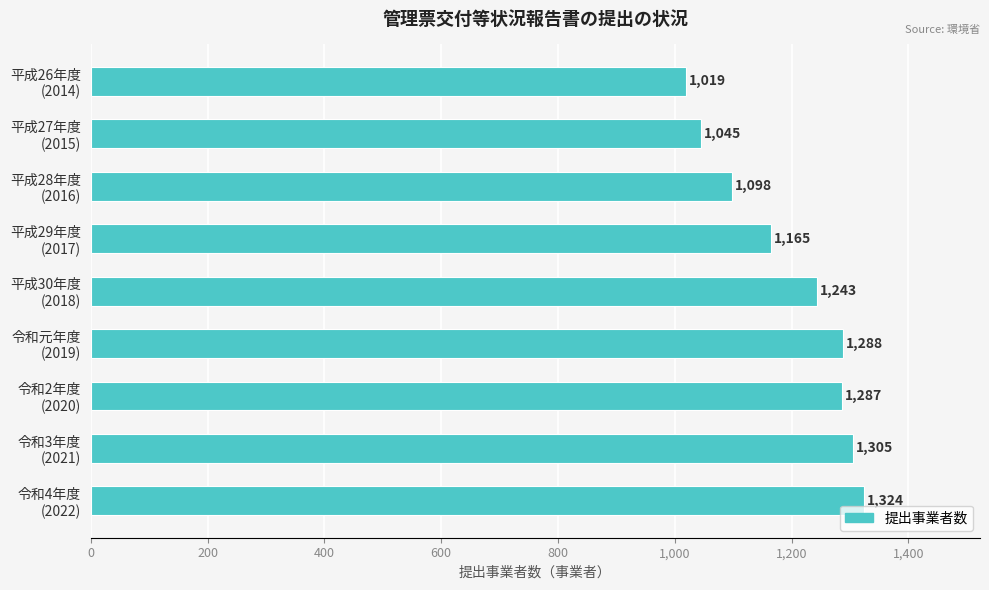

What is the minimum value shown in the chart?

1019